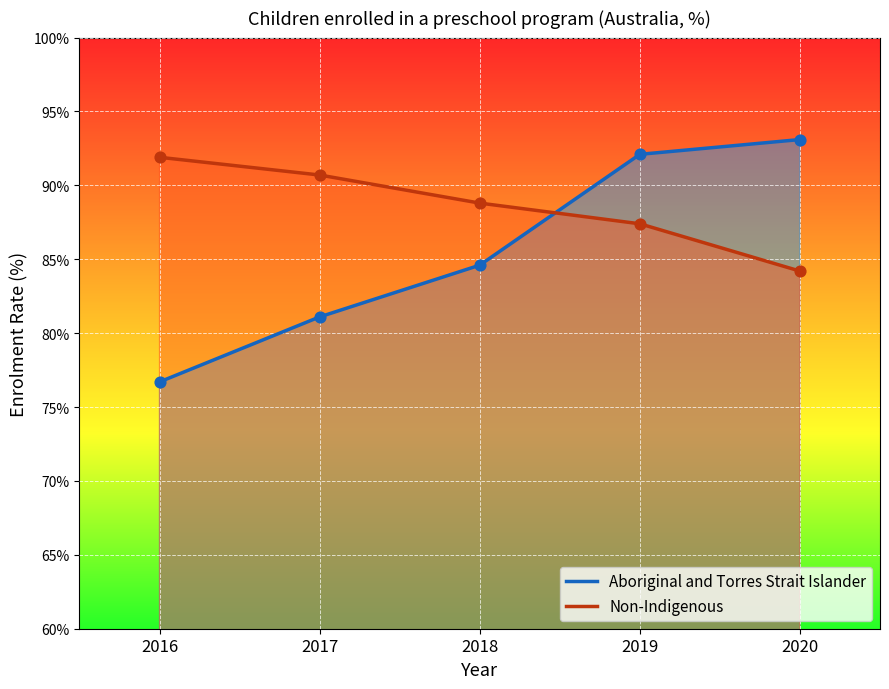

At how many categories does at least one series exceed 80?

5